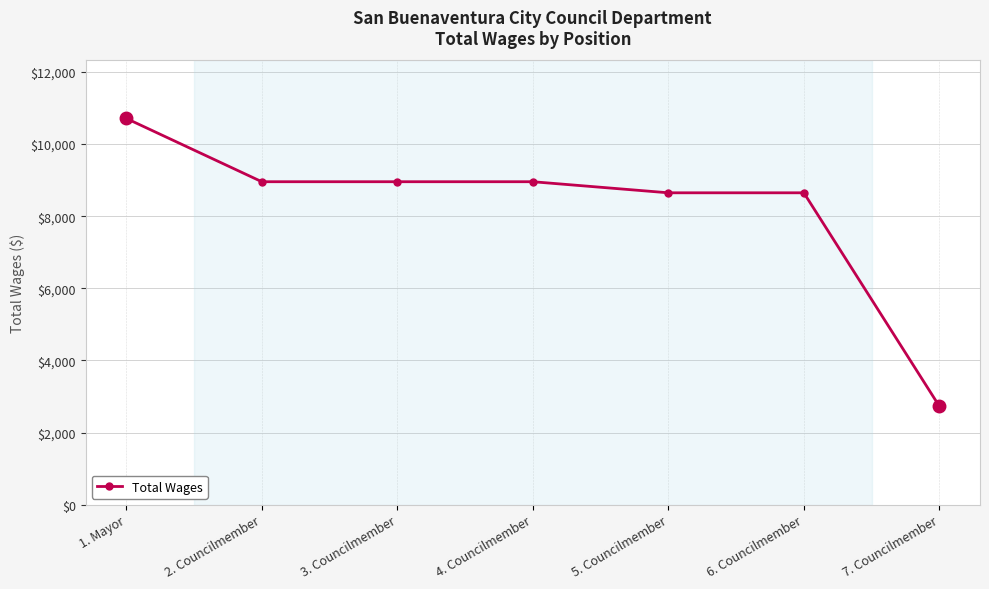

Is it true that the value at 2. Councilmember is 8954?

True